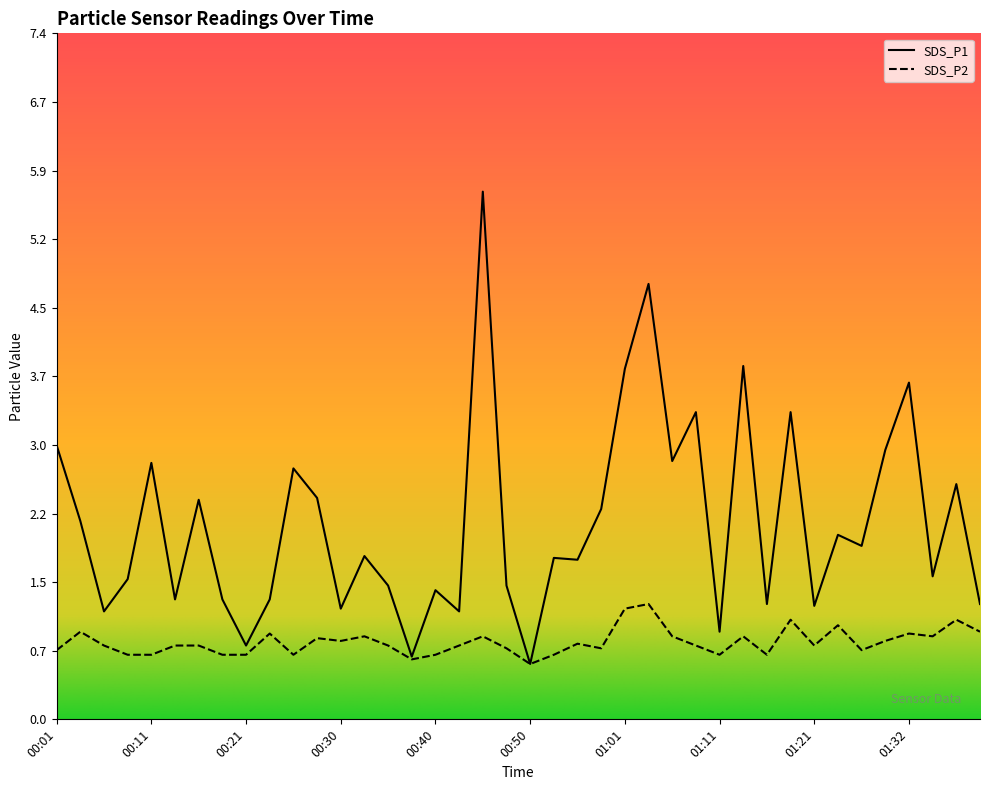

At how many categories does at least one series exceed 5?

1